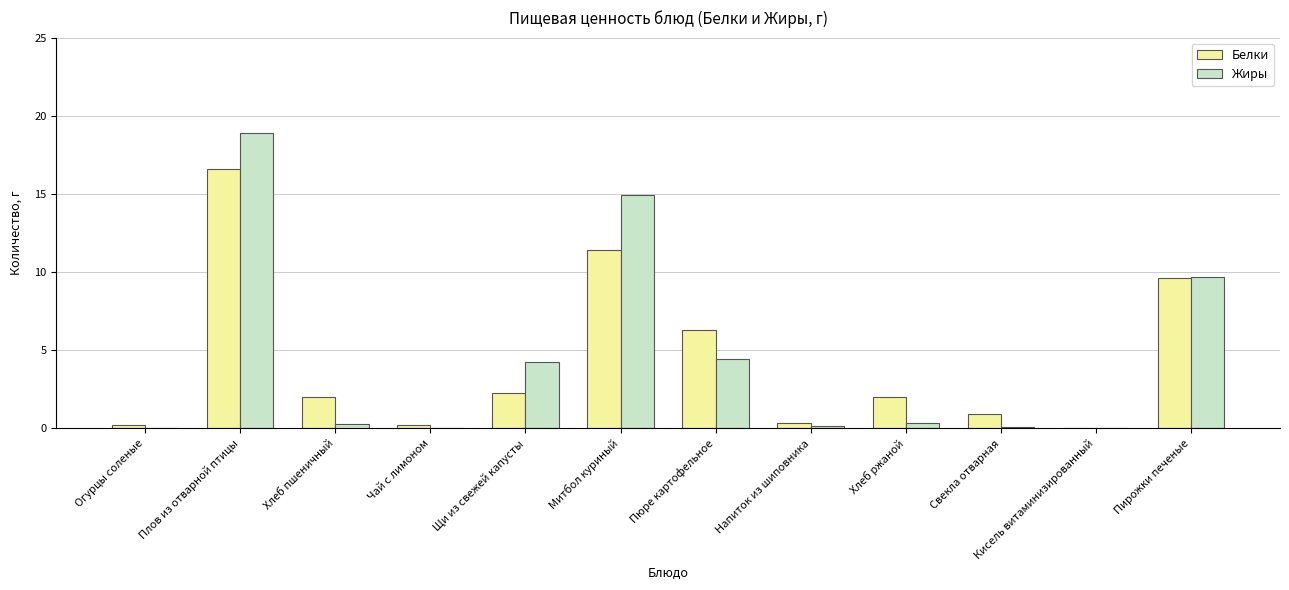

How many distinct data groups are displayed?

2